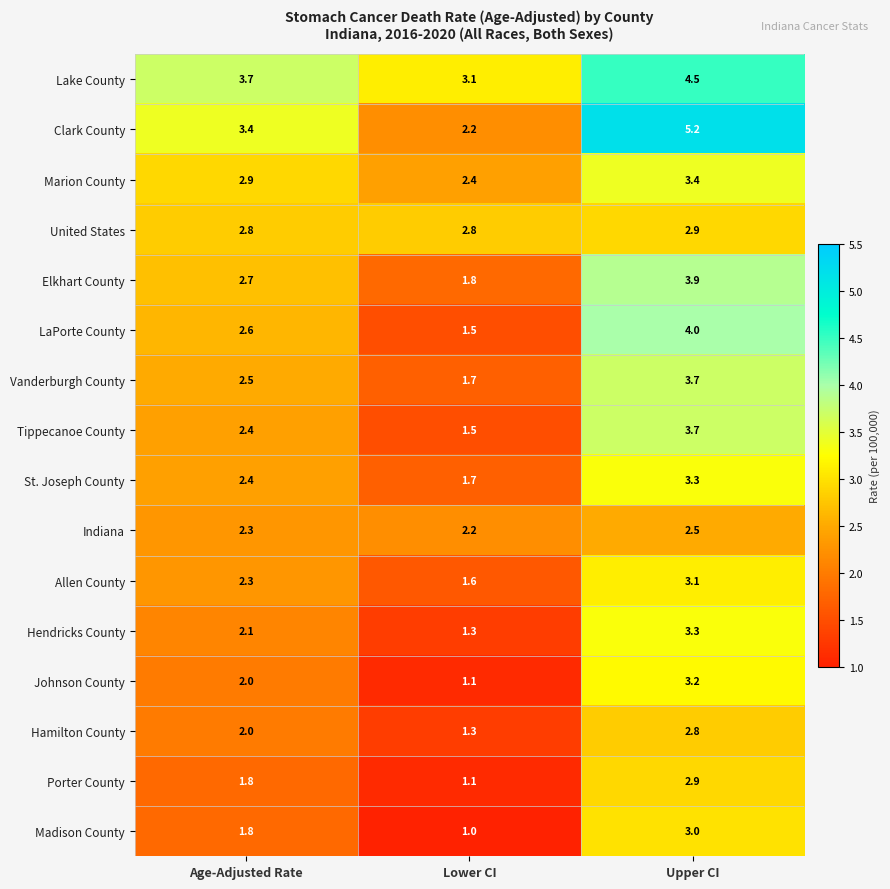

Which series has the largest total across all categories?

Lake County